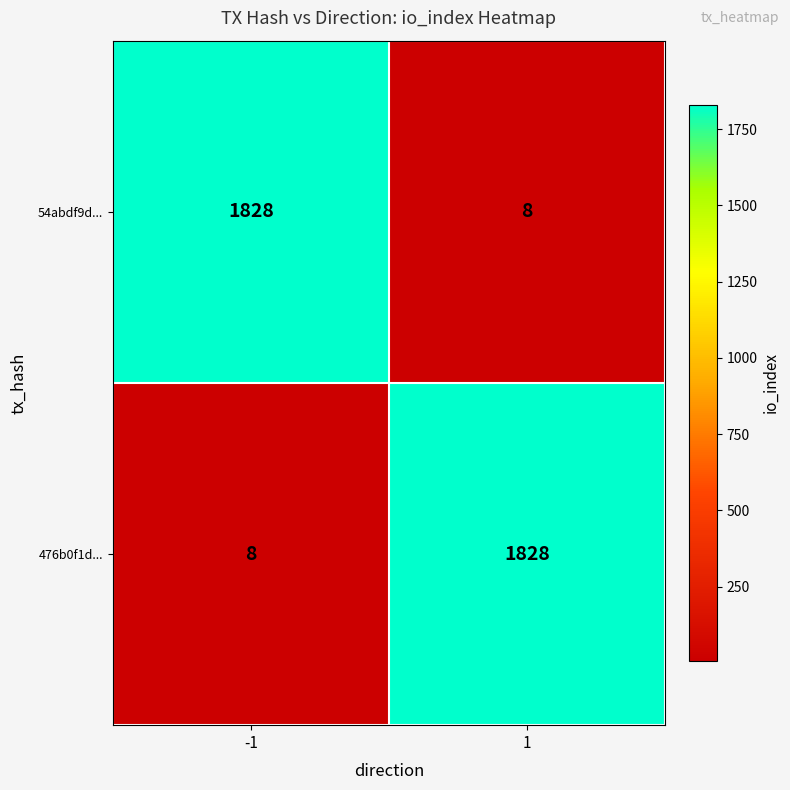

The value of 54abdf9d... at 1 is 11. True or false?

False